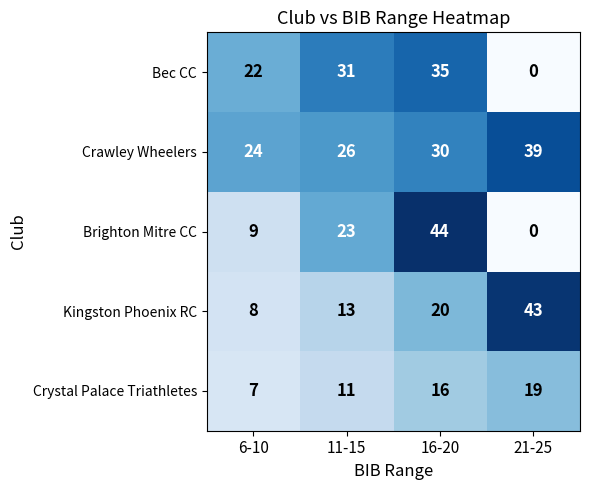

How many values in the Brighton Mitre CC series are below 23?

2